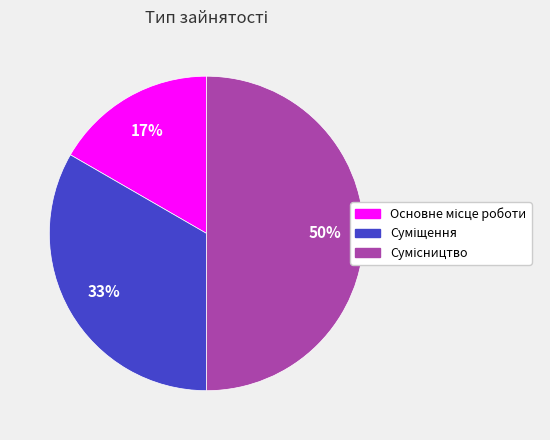

How many segments does this pie chart have?

3